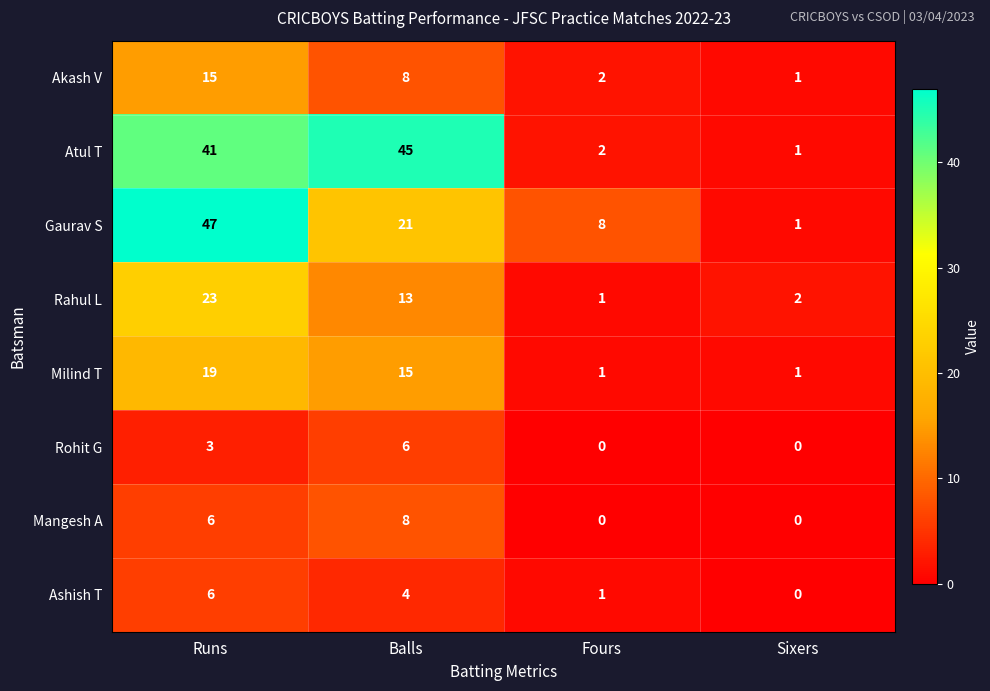

How many data points does each series have?

4